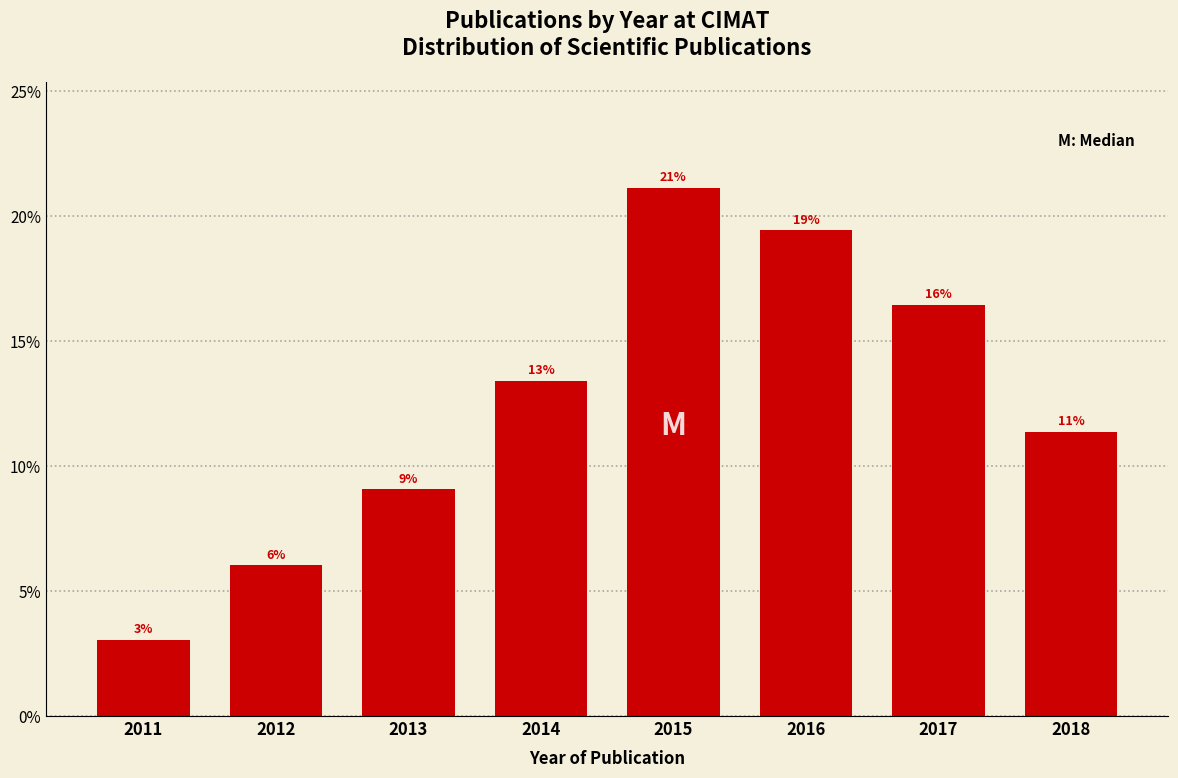

How many bars are there in total?

8